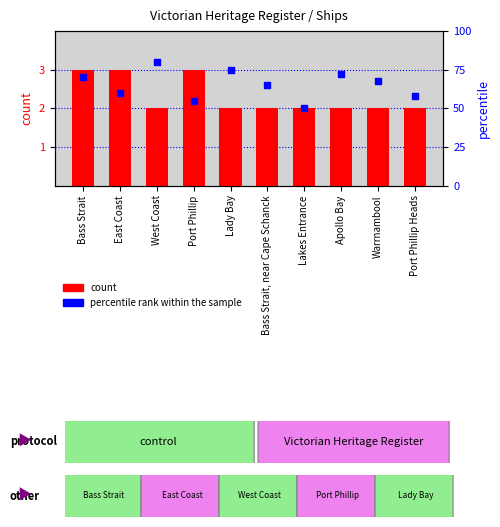

At which category is the sum across all series the highest?

West Coast